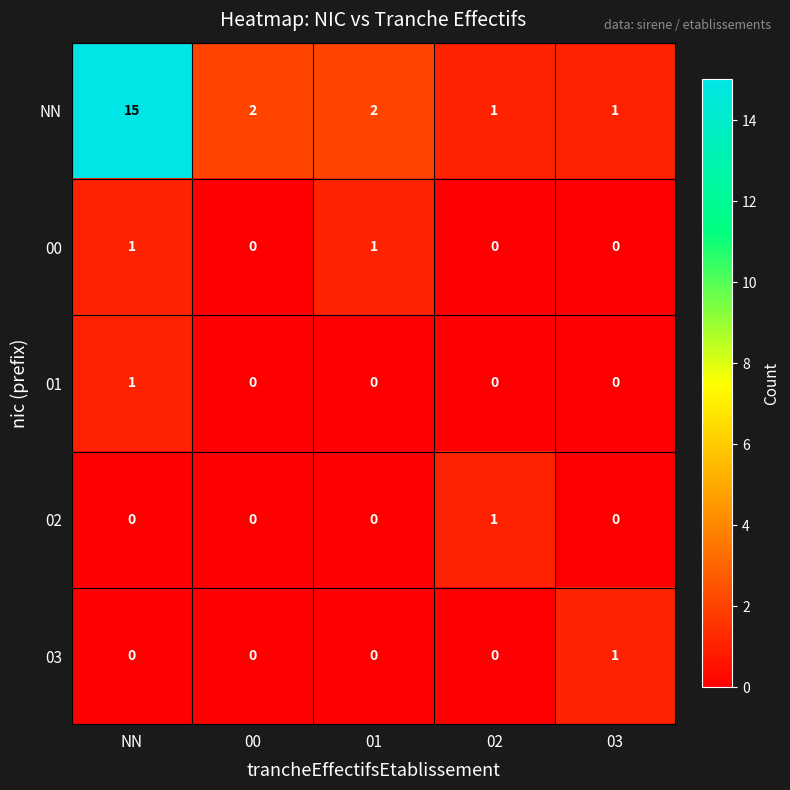

How many 02 values are between 0 and 1?

5